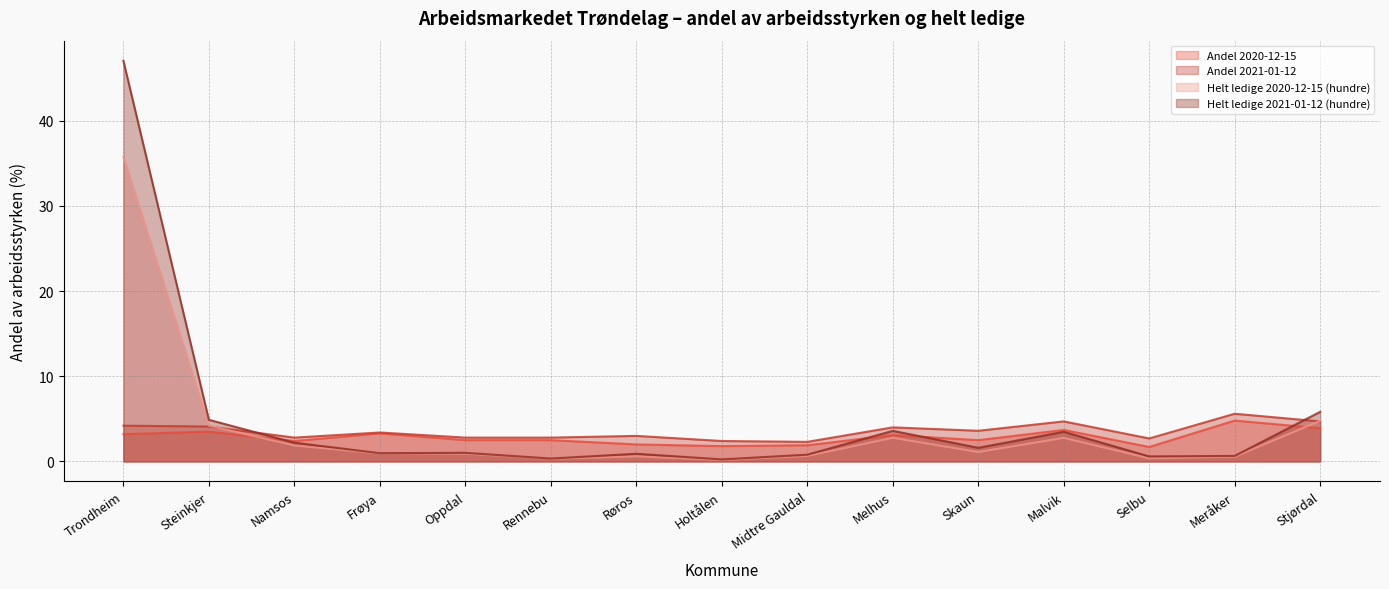

True or false: Andel 2021-01-12 and Andel 2020-12-15 intersect in this chart.

False